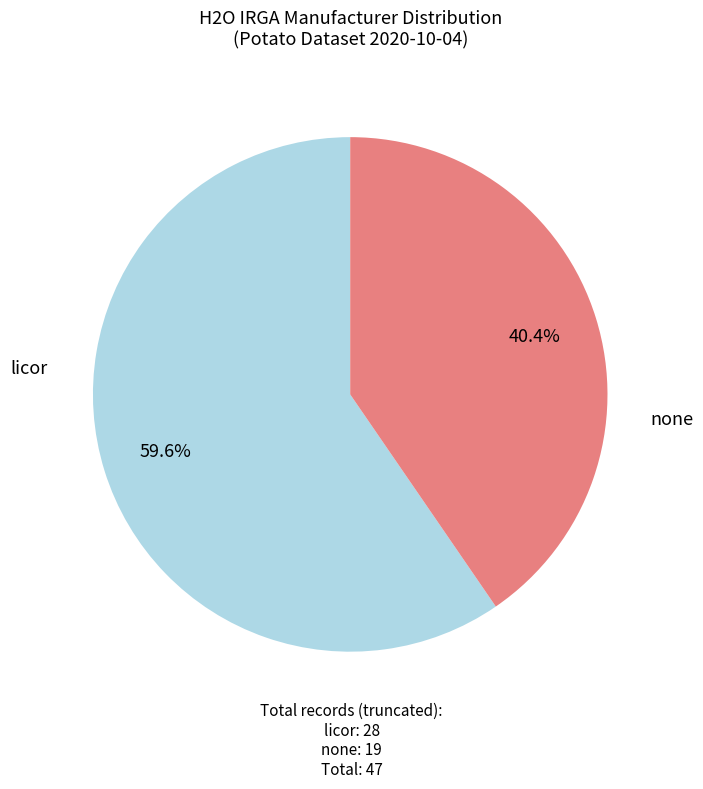

Is it true that none is 35% of the pie?

False